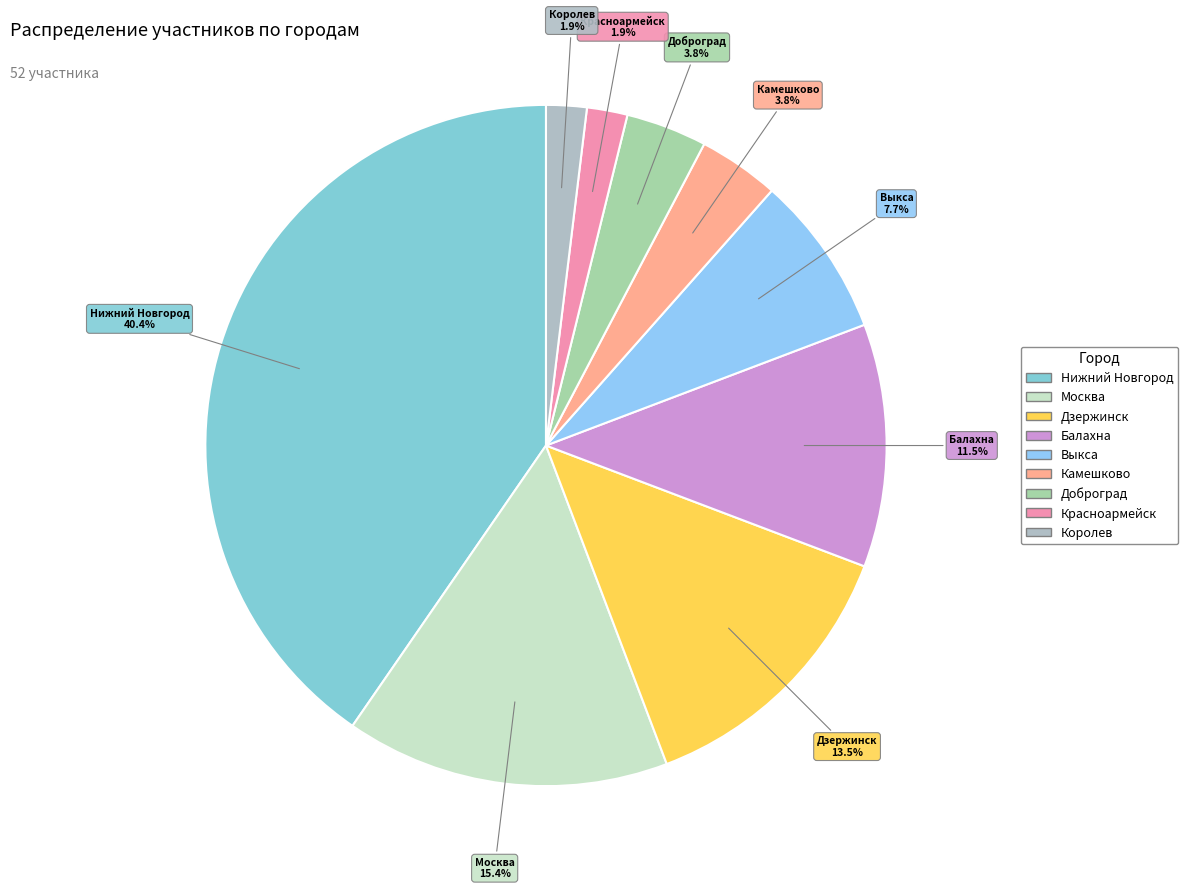

Which slice is the largest?

Нижний Новгород